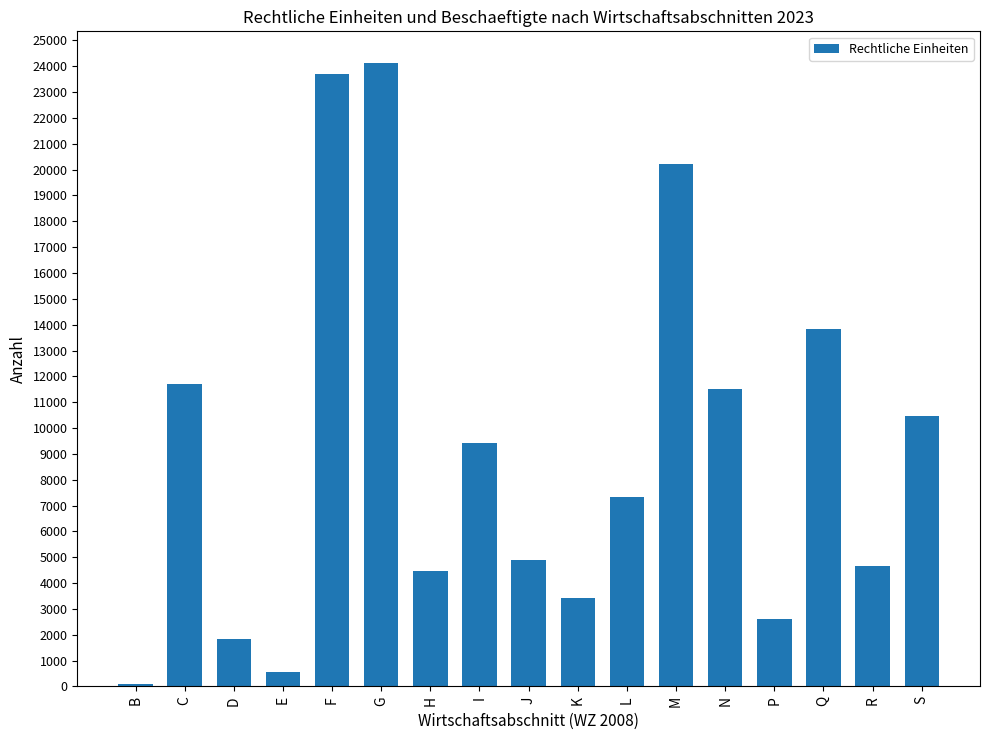

What is the label of the 11th bar from the left?

L